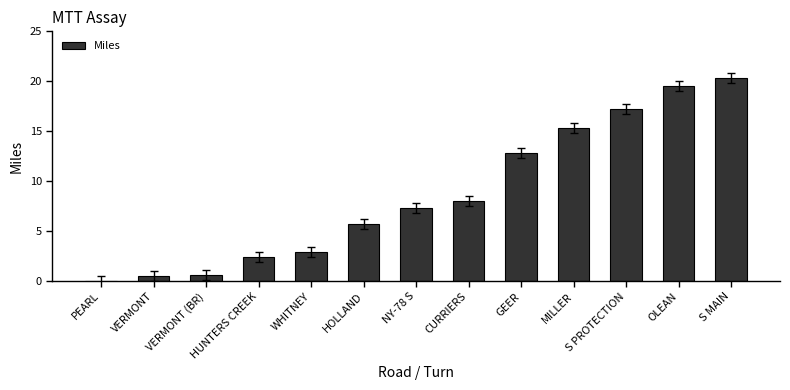

The value at PEARL is -10.6. True or false?

False